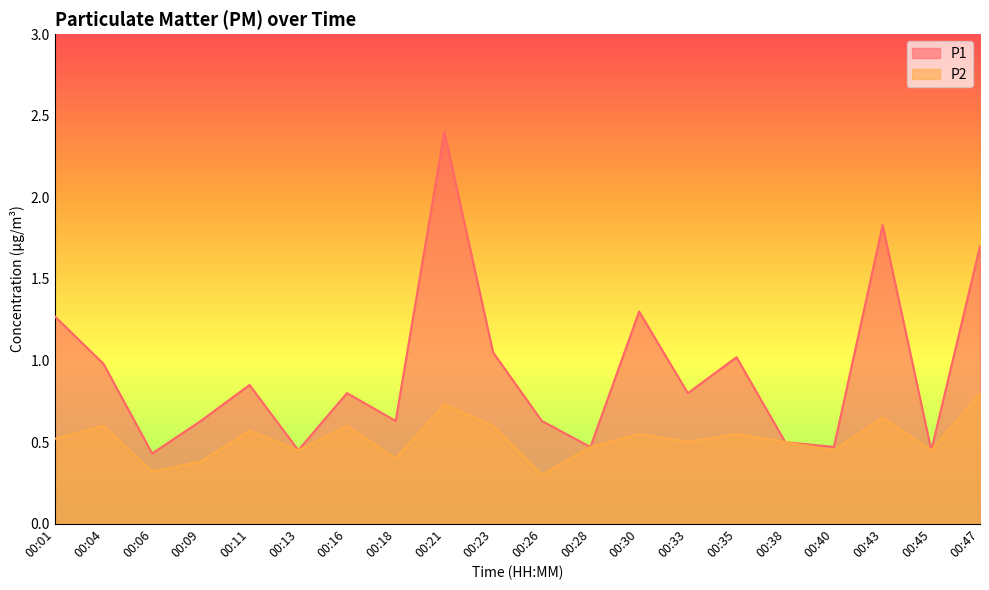

List the labels in order of P2 value, largest first.

00:47, 00:21, 00:43, 00:04, 00:16, 00:23, 00:11, 00:30, 00:35, 00:01, 00:33, 00:38, 00:28, 00:13, 00:40, 00:45, 00:18, 00:09, 00:06, 00:26